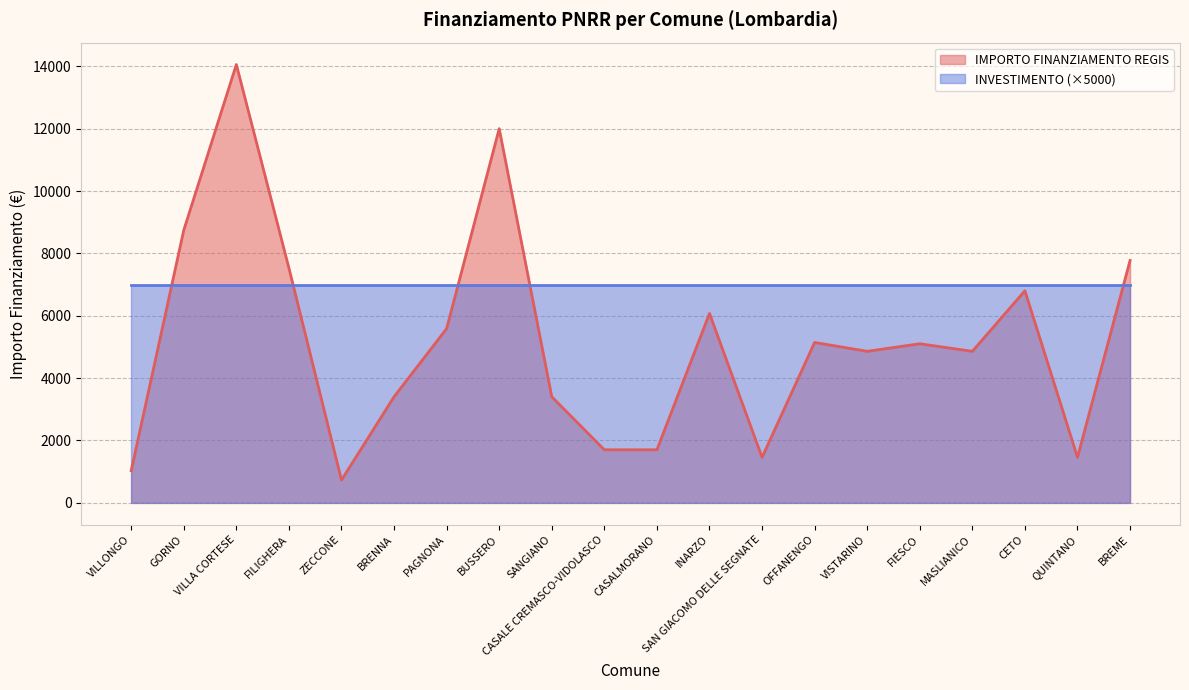

How many series are shown in this chart?

2